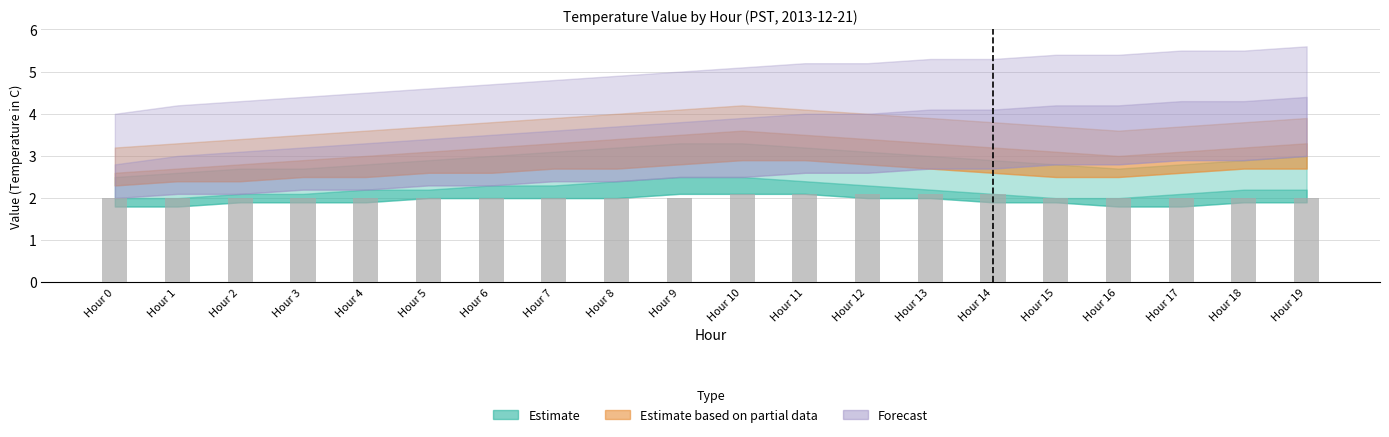

Does the chart contain any negative values?

No